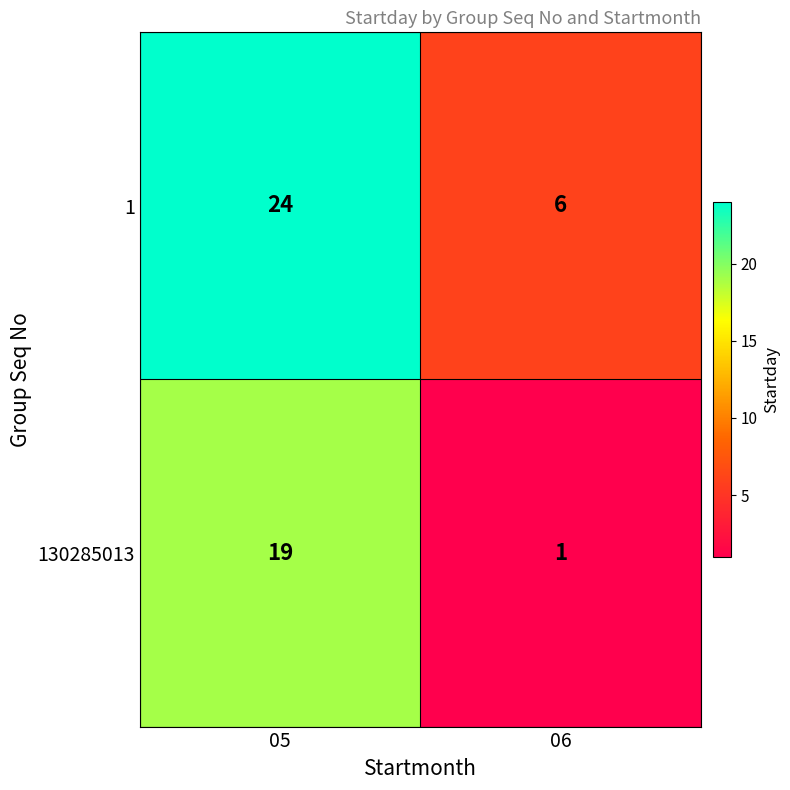

What is the total value across all series at 06?

7